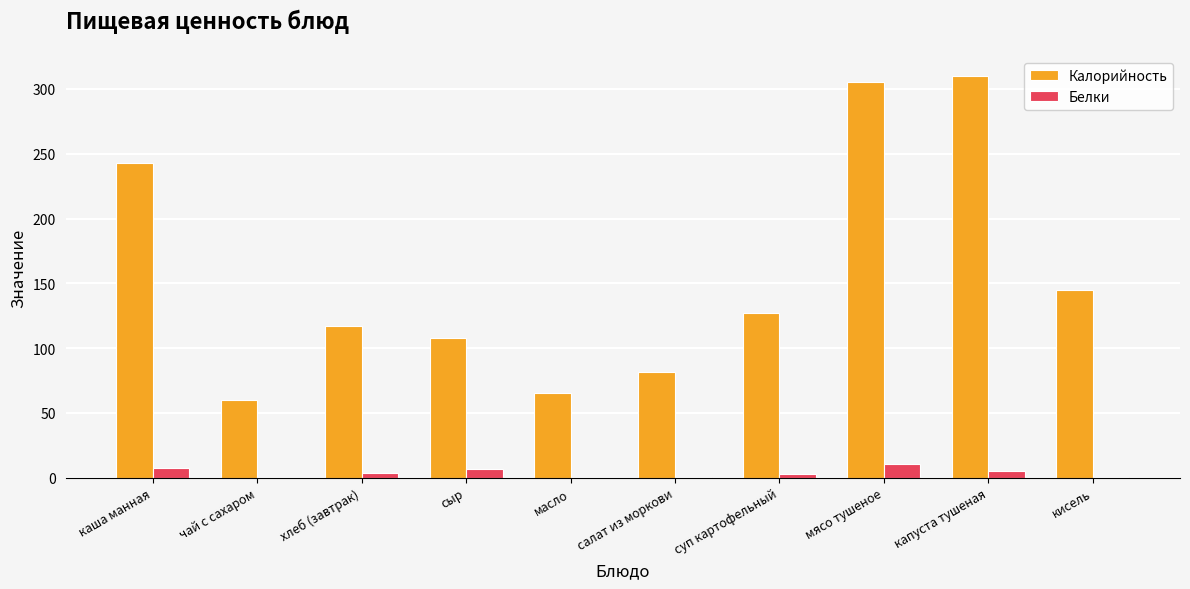

At which label does Калорийность first exceed 127?

каша манная